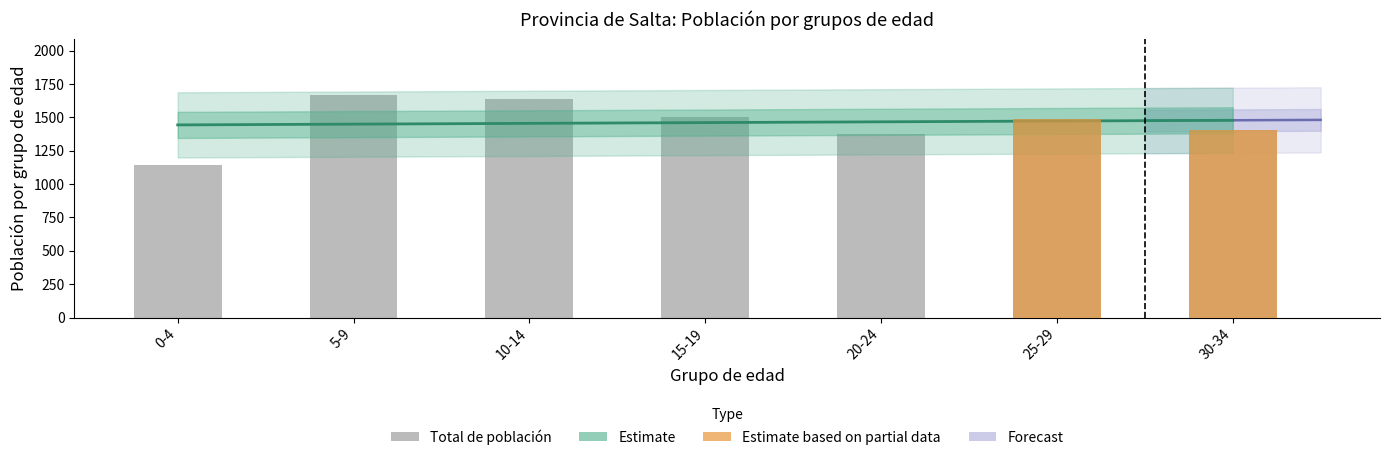

Reading left to right, list all the values displayed in this chart.

0-4=1146	5-9=1667	10-14=1641	15-19=1501	20-24=1379	25-29=1491	30-34=1407